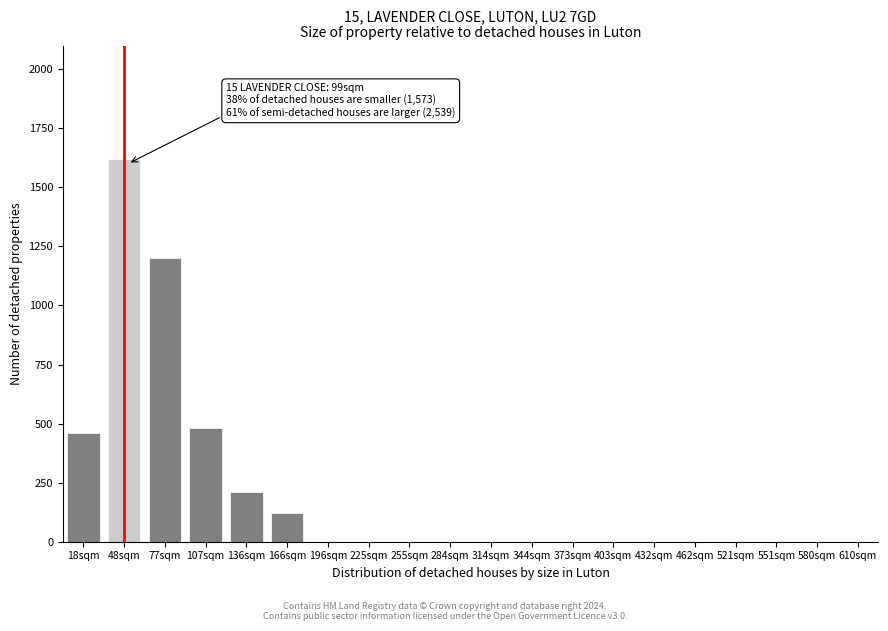

Reading right to left, list all the values displayed in this chart.

610sqm=0	580sqm=0	551sqm=0	521sqm=0	462sqm=0	432sqm=0	403sqm=0	373sqm=0	344sqm=0	314sqm=0	284sqm=0	255sqm=0	225sqm=0	196sqm=0	166sqm=120	136sqm=210	107sqm=480	77sqm=1200	48sqm=1620	18sqm=460